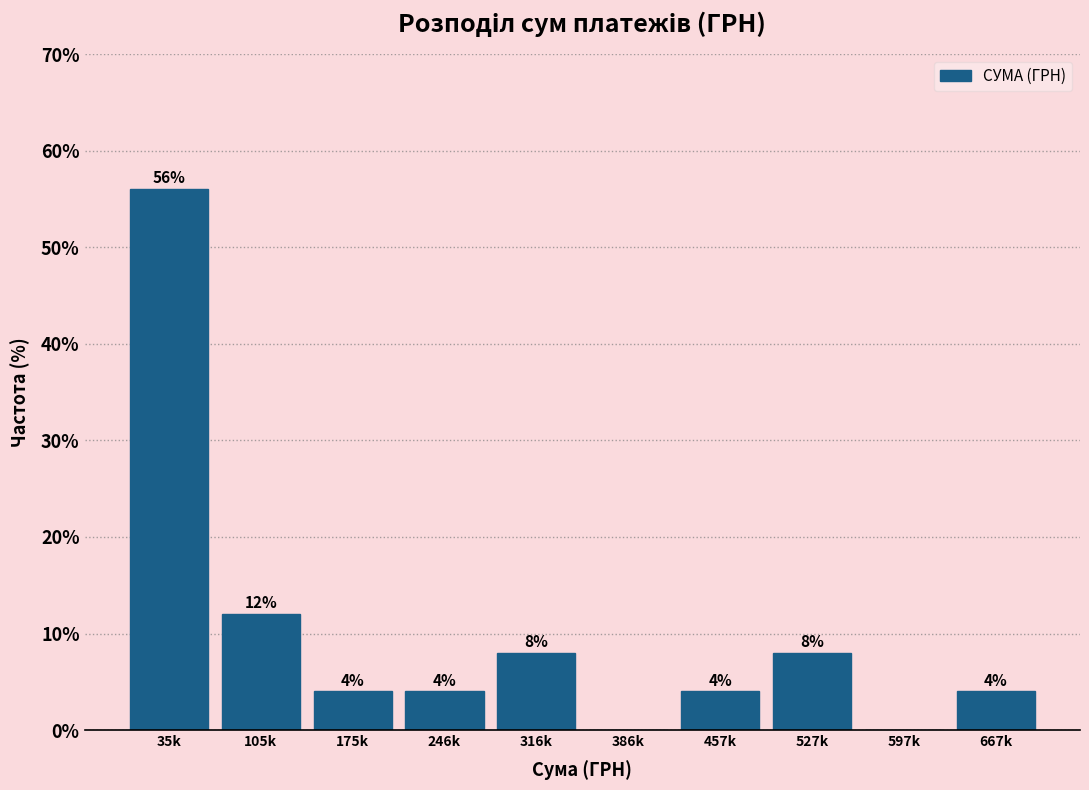

Reading left to right, extract all data points from this chart.

35k=56.0	105k=12.0	175k=4.0	246k=4.0	316k=8.0	386k=0.0	457k=4.0	527k=8.0	597k=0.0	667k=4.0